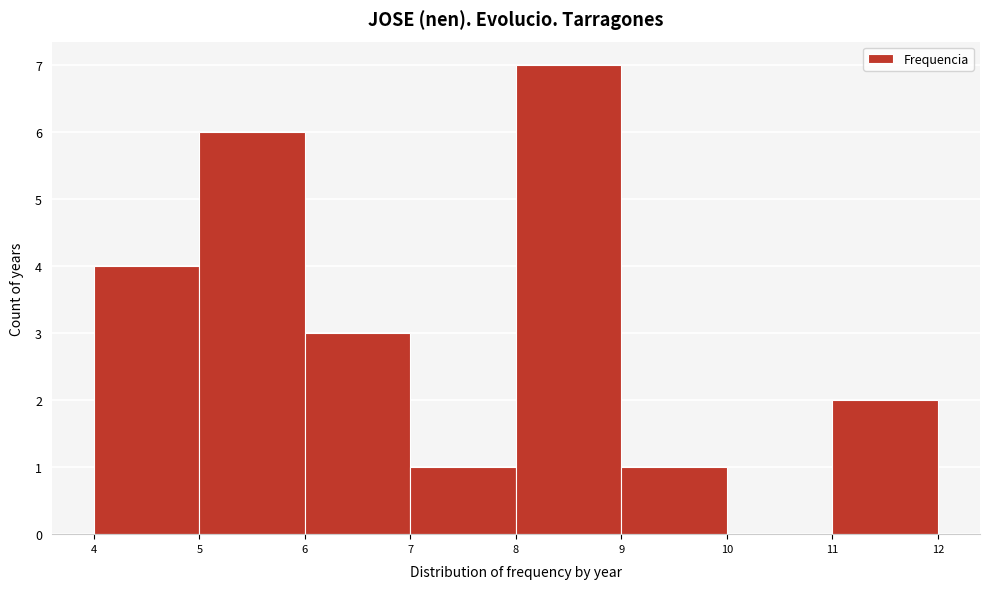

Which range on the x-axis has the tallest bar?

8 to 9